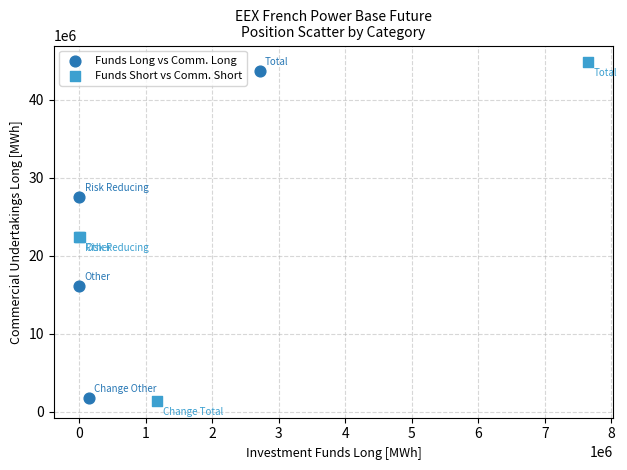

Which series has the largest Y range (max minus min)?

Funds Short vs Comm. Short